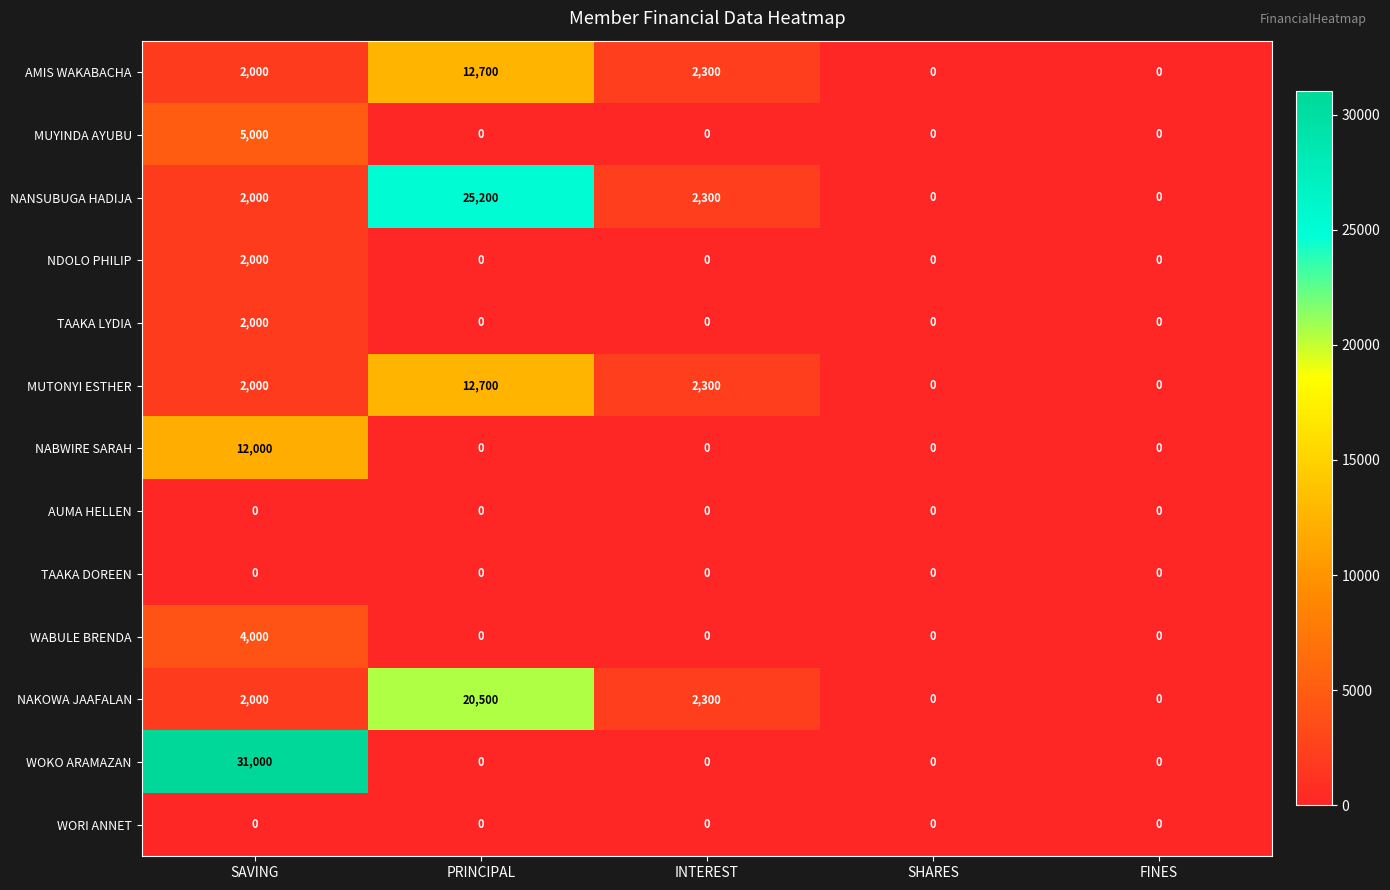

How many categories are shown in the chart?

5